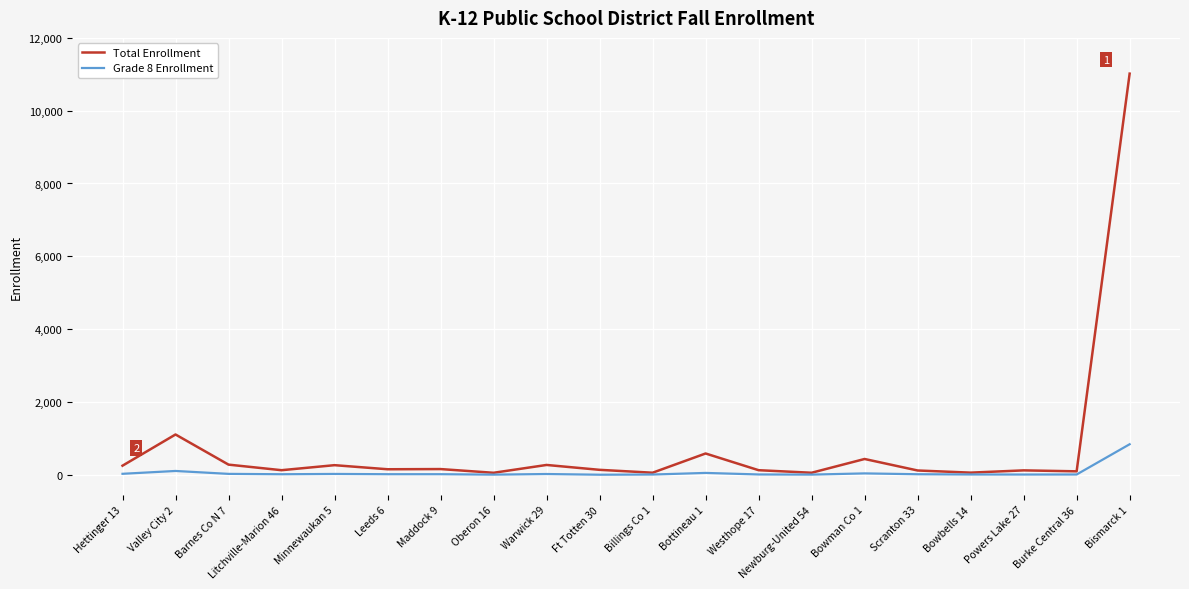

At which category is the sum across all series the highest?

Bismarck 1